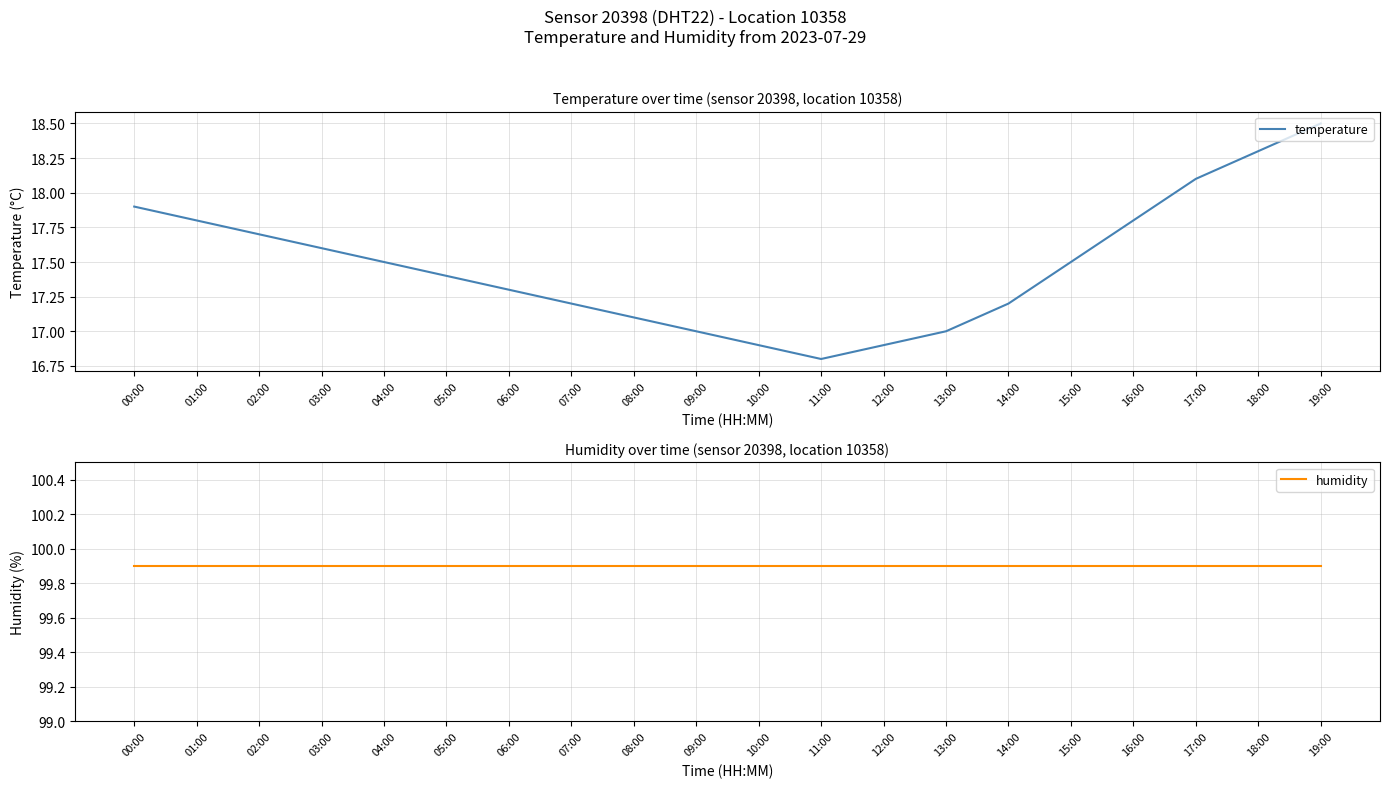

What is the smallest value displayed?

16.8